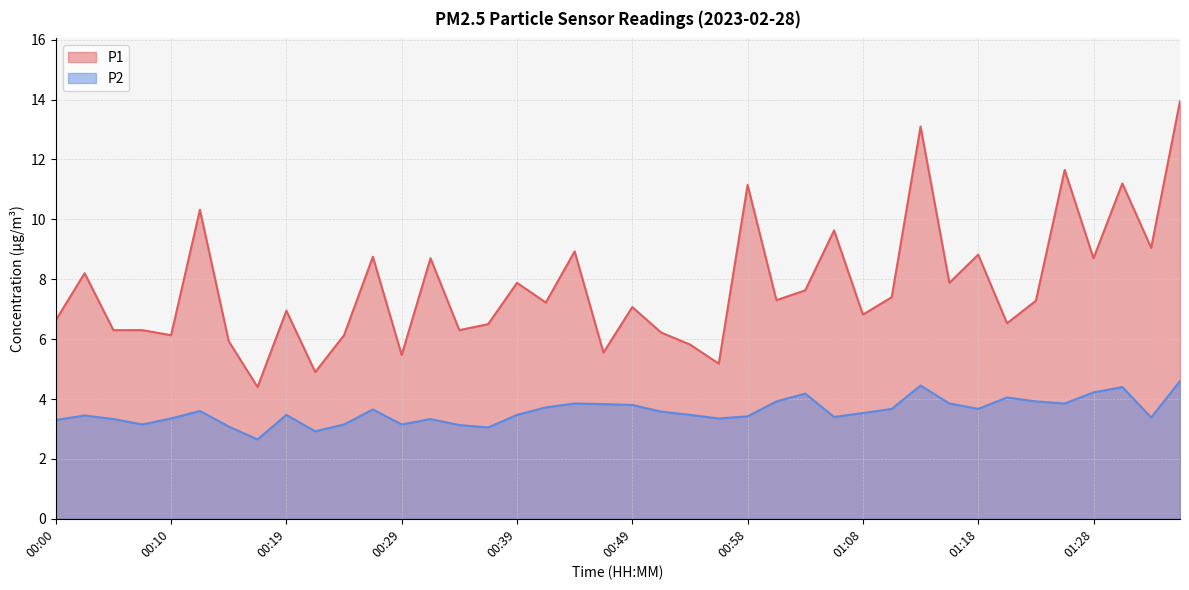

Where is the first local maximum for P2?

00:02